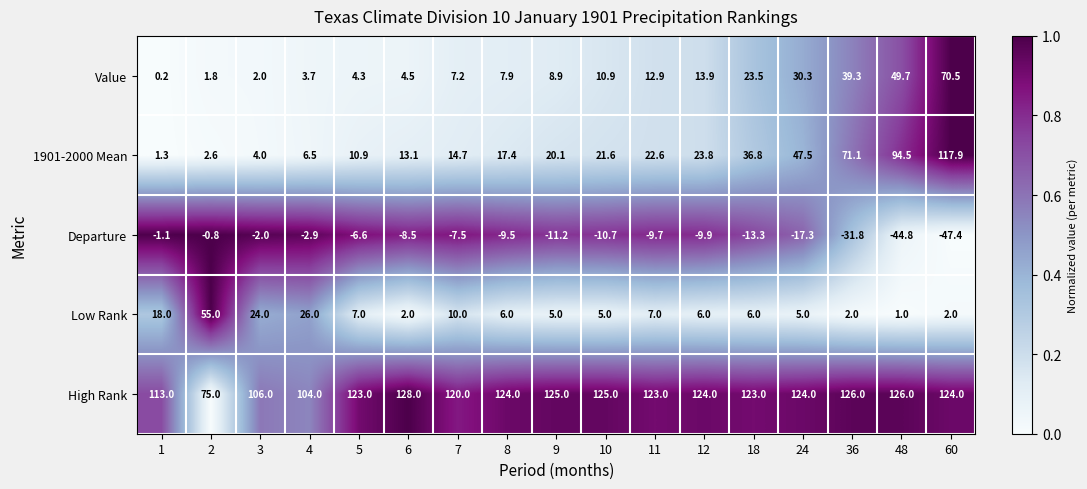

Which category has the highest value across all series?

6